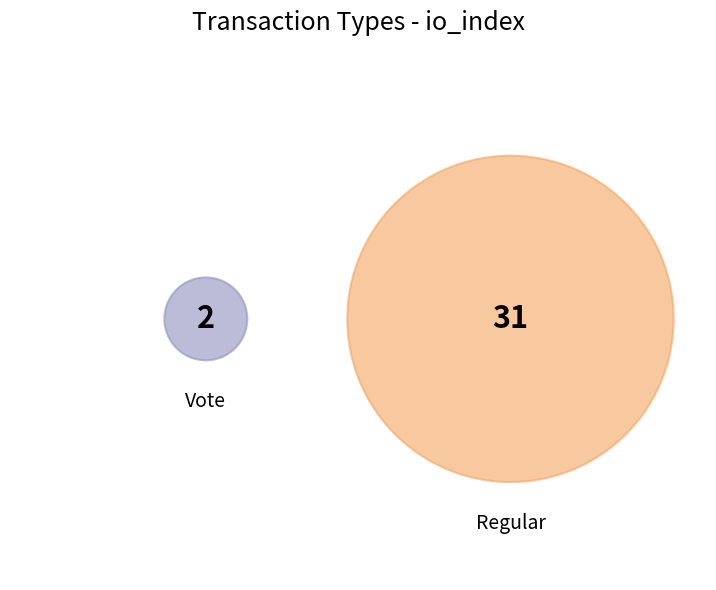

Rank the categories by value from highest to lowest.

Regular, Vote